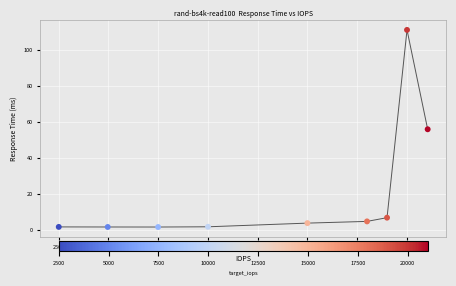

What is the average X value?

13111.9